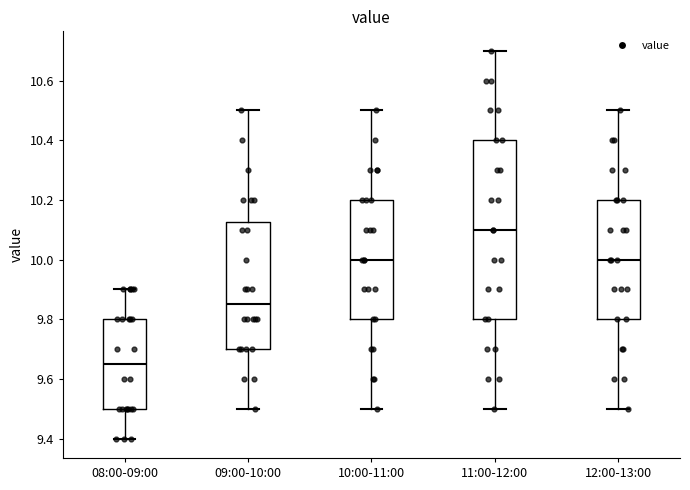

Reading left to right, read every box against the y-axis: the position of its median line, the range the box covers, and the ends of its whiskers. The values are not printed on the chart, so give them approximately, as read against the axis.

08:00-09:00: median 9.66, box 9.50 to 9.80, whiskers 9.40 to 9.90
09:00-10:00: median 9.86, box 9.70 to 10.12, whiskers 9.50 to 10.50
10:00-11:00: median 10.00, box 9.80 to 10.20, whiskers 9.50 to 10.50
11:00-12:00: median 10.10, box 9.80 to 10.40, whiskers 9.50 to 10.70
12:00-13:00: median 10.00, box 9.80 to 10.20, whiskers 9.50 to 10.50